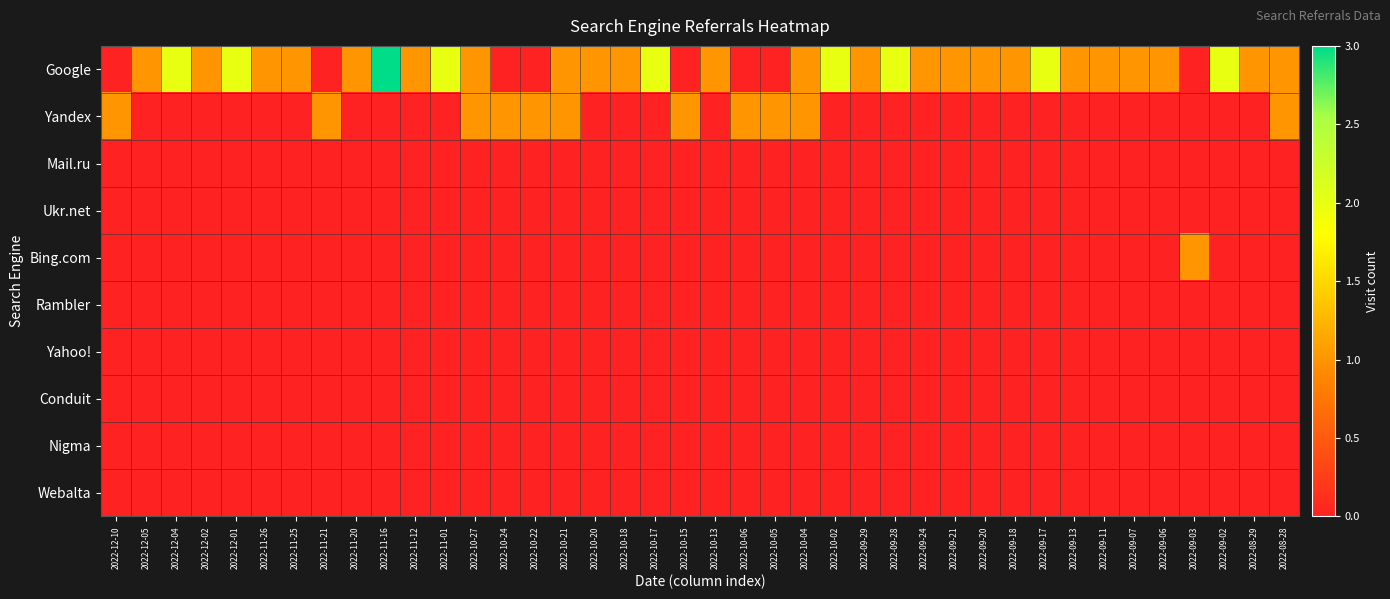

At which category does the chart reach its minimum across all series?

2022-12-10